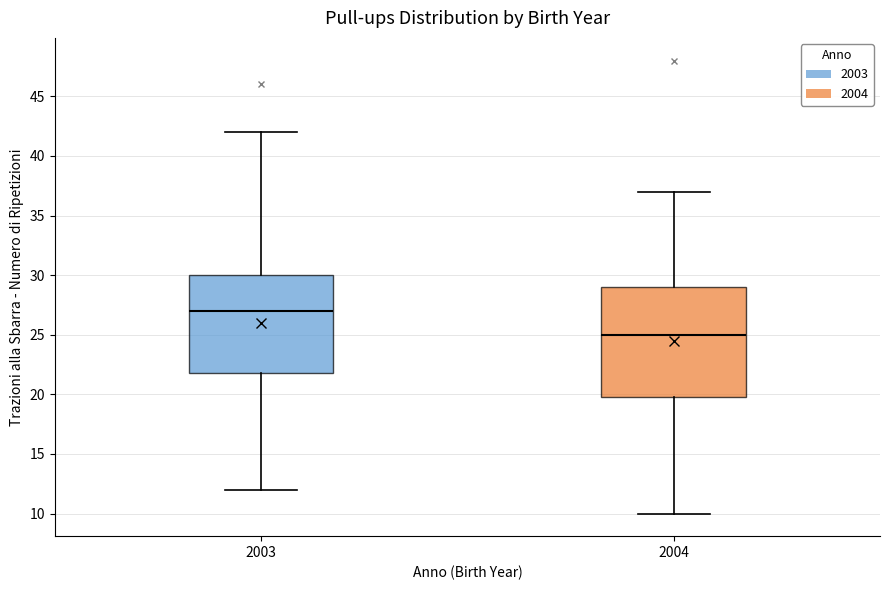

Where is the upper edge of the box at x = 2003 on the y-axis? The values are not printed on the chart, so give them approximately, as read against the axis.

30